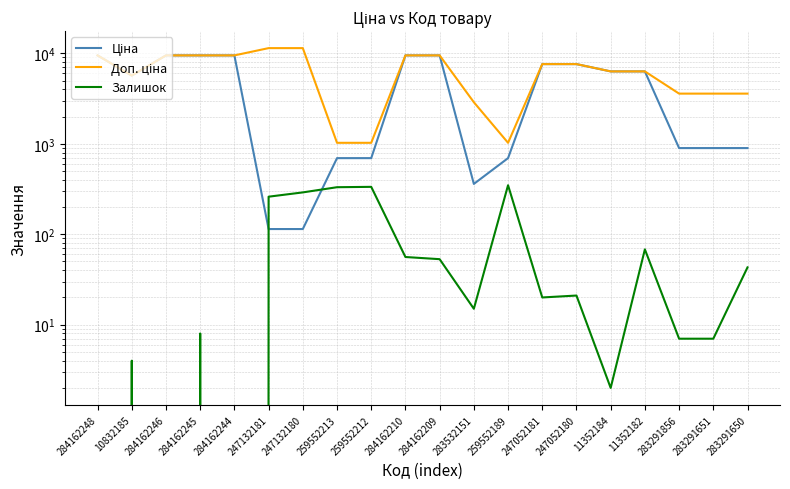

In Залишок, how many points are higher than both neighbors (excluding endpoints)?

6